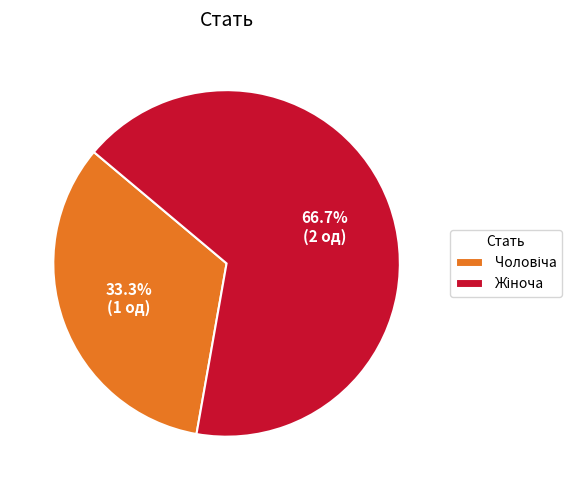

Is there a majority slice in this chart?

Yes